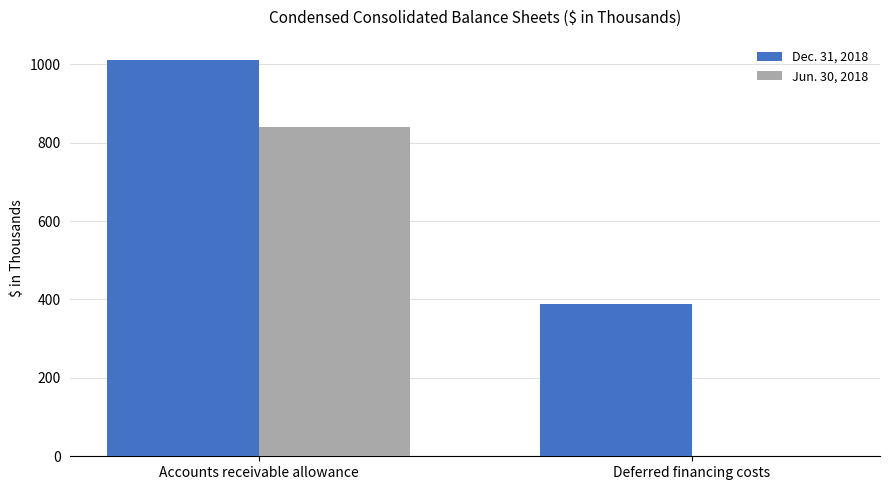

How many groups of bars are there?

2